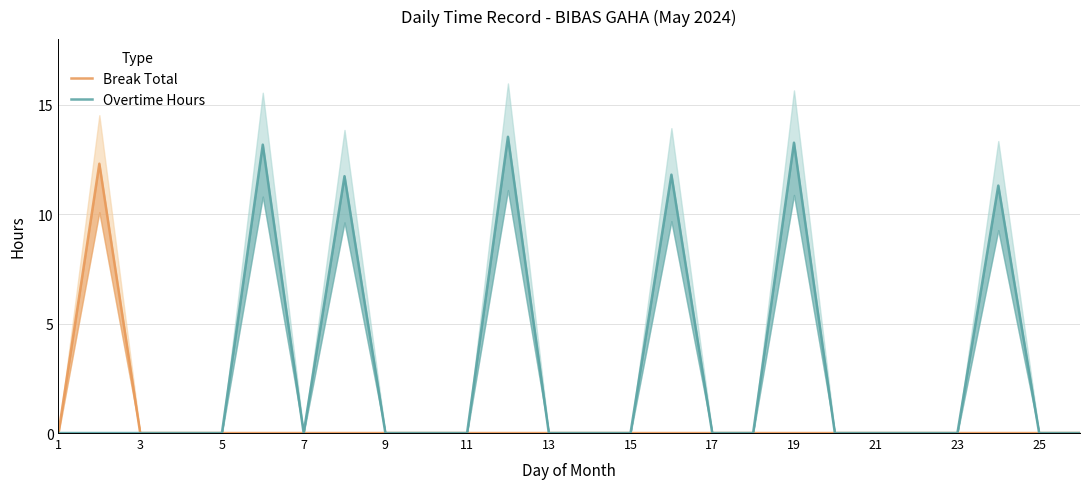

Does the chart display data point markers on the line(s)?

No